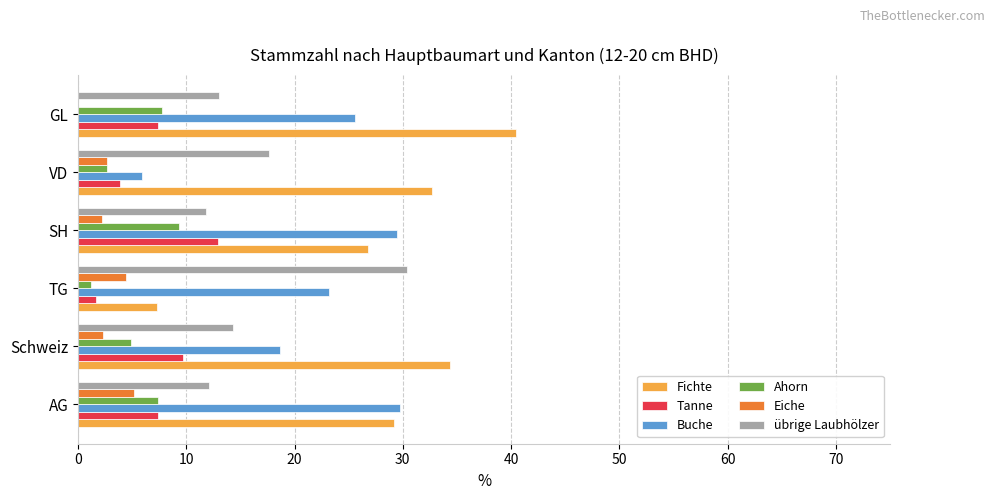

True or false: Ahorn has a value of 2.3 at AG.

False